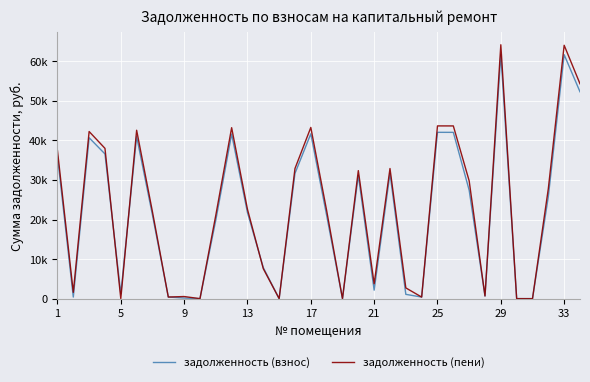

Does the chart have visible grid lines?

Yes